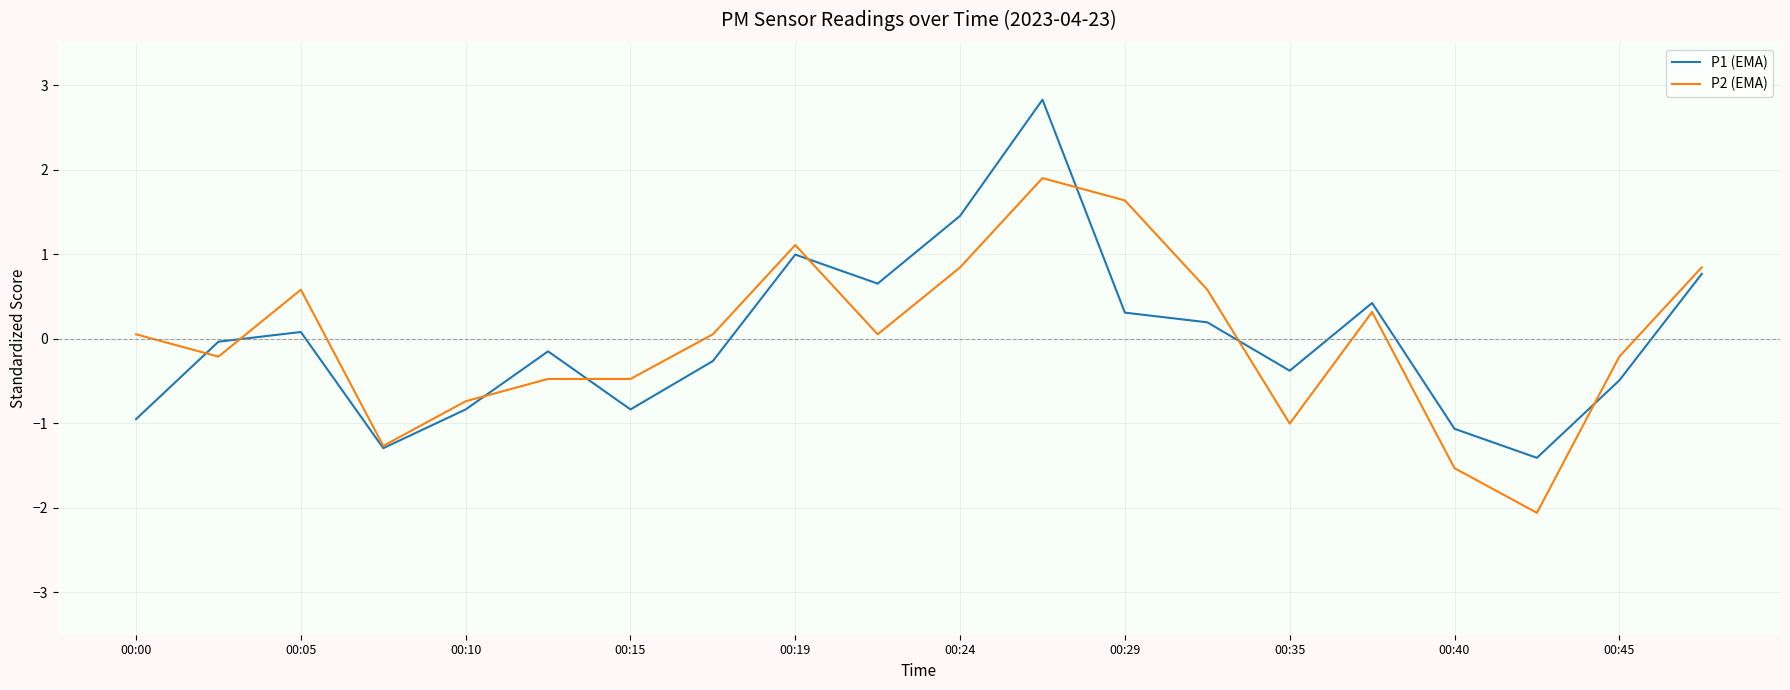

List the series in order of their peak value, highest first.

P1 (EMA), P2 (EMA)